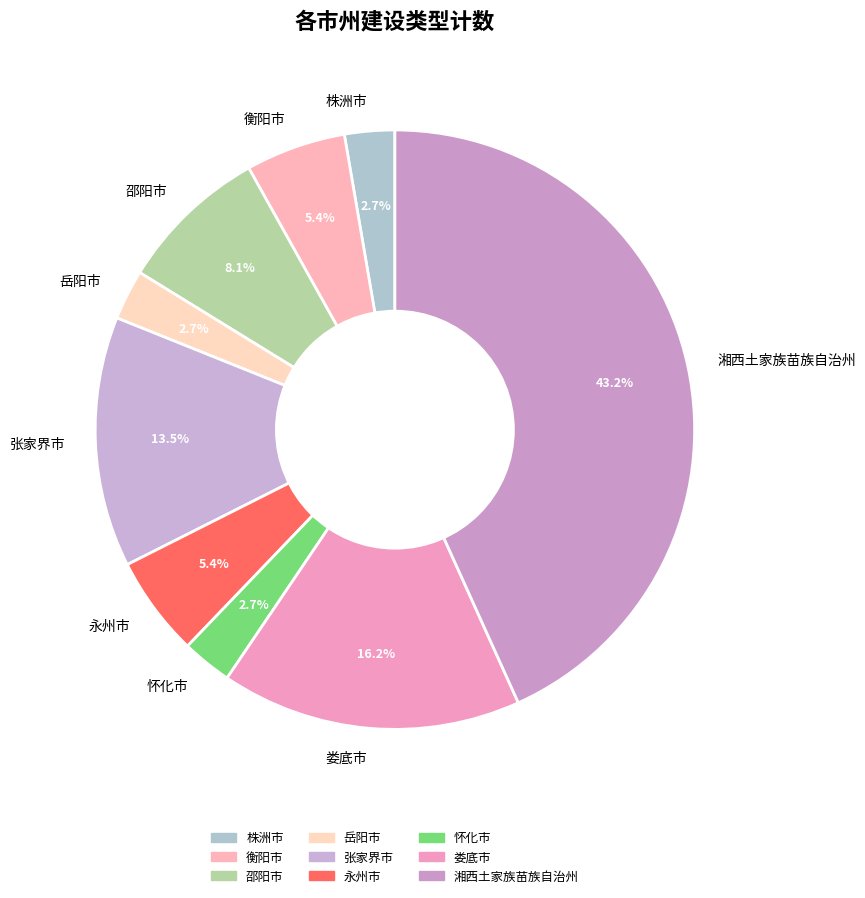

Which has a higher value, 湘西土家族苗族自治州 or 衡阳市?

湘西土家族苗族自治州